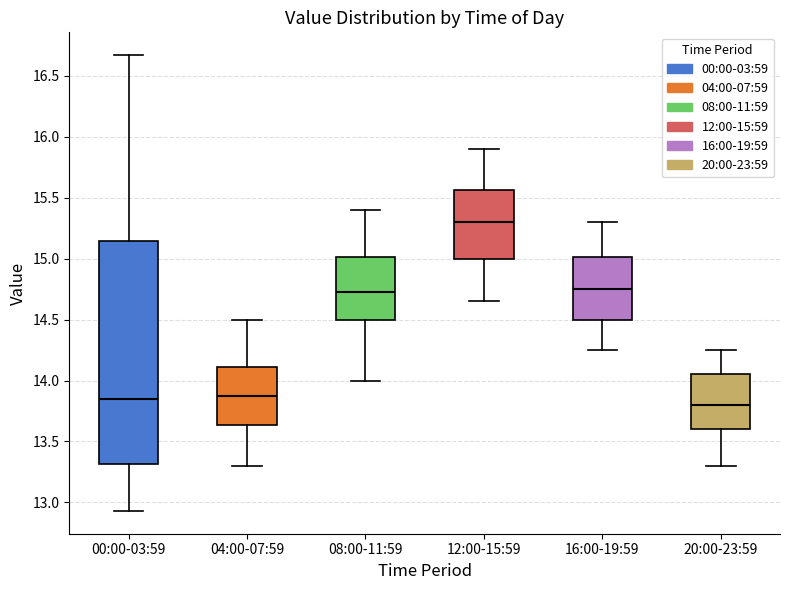

Where does the median line of the box for 20:00-23:59 sit on the y-axis? The values are not printed on the chart, so give them approximately, as read against the axis.

13.80